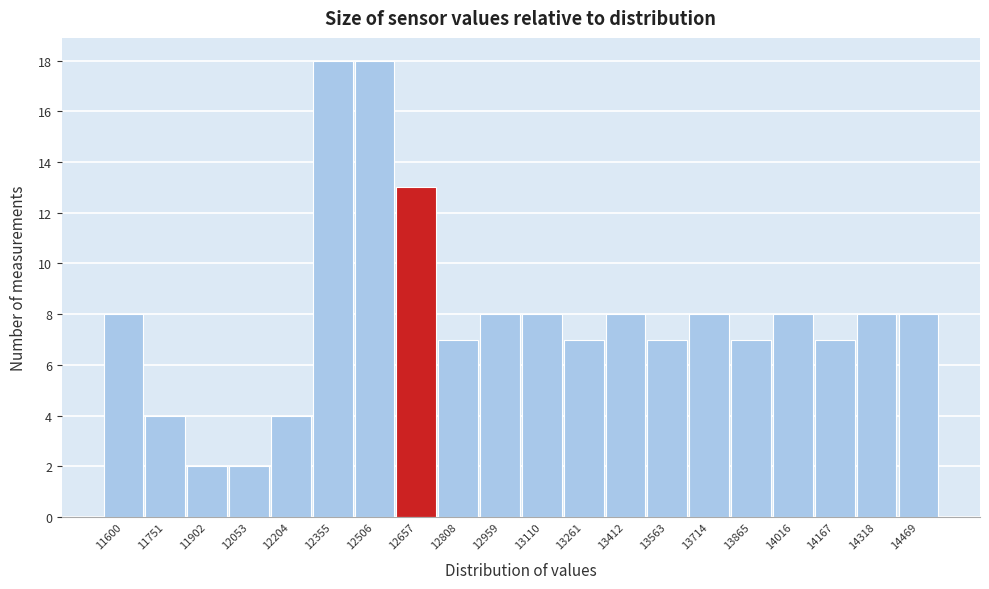

Reading left to right, extract all data points from this chart.

11600=8	11751=4	11902=2	12053=2	12204=4	12355=18	12506=18	12657=13	12808=7	12959=8	13110=8	13261=7	13412=8	13563=7	13714=8	13865=7	14016=8	14167=7	14318=8	14469=8